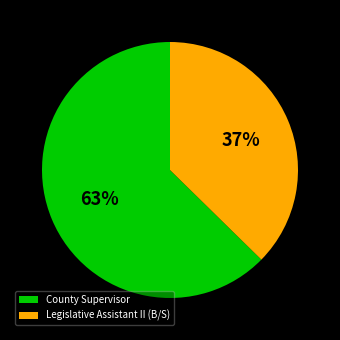

How many slices are in this pie chart?

2